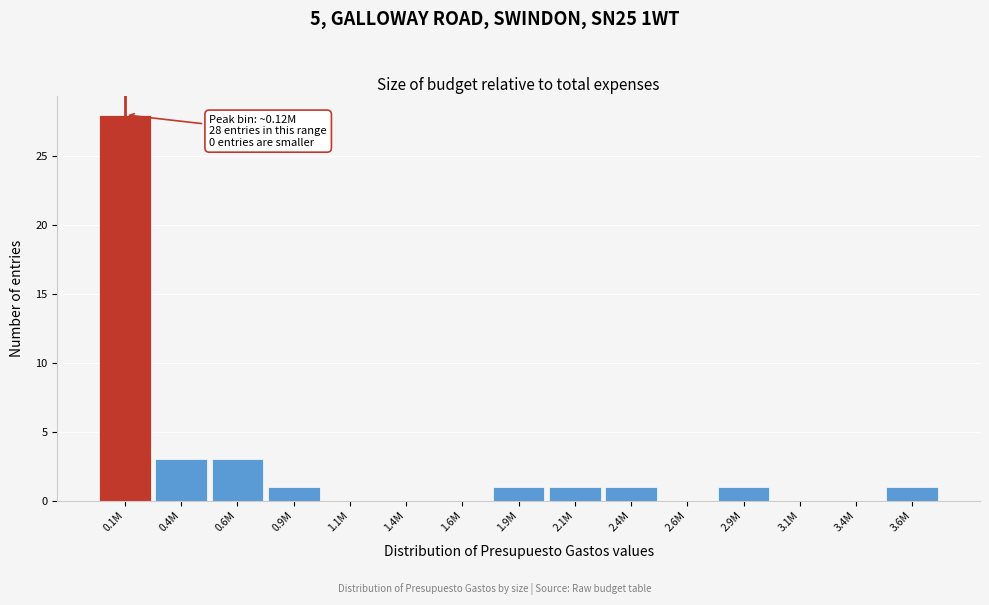

Reading left to right, what are all the values shown in this chart?

0.1M=28	0.4M=3	0.6M=3	0.9M=1	1.1M=0	1.4M=0	1.6M=0	1.9M=1	2.1M=1	2.4M=1	2.6M=0	2.9M=1	3.1M=0	3.4M=0	3.6M=1